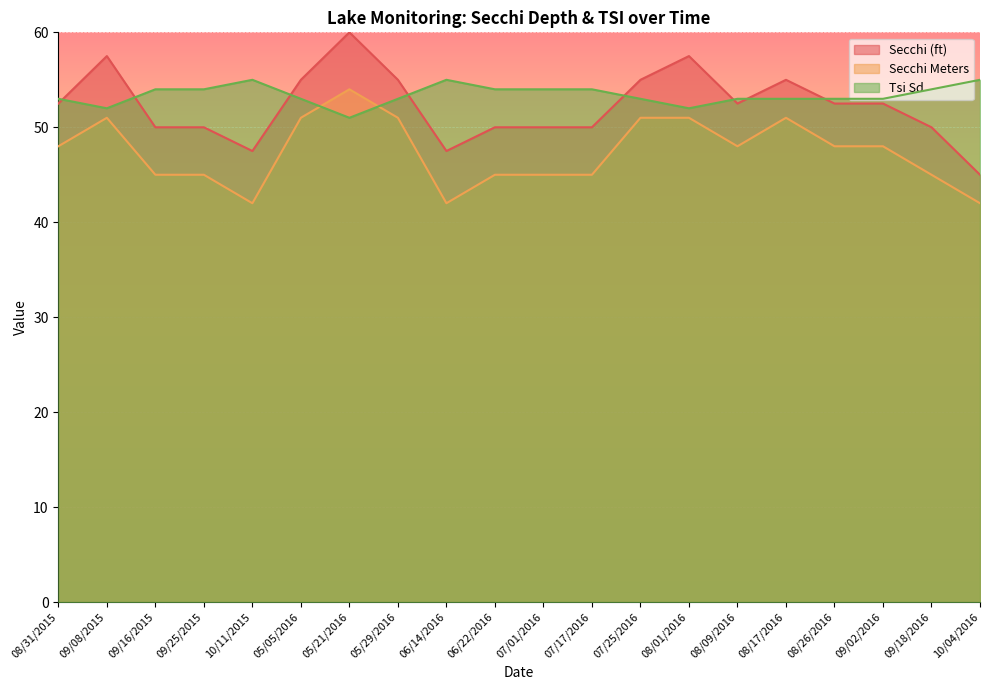

True or false: Secchi Meters has a value of 16.9 at 08/01/2016.

False